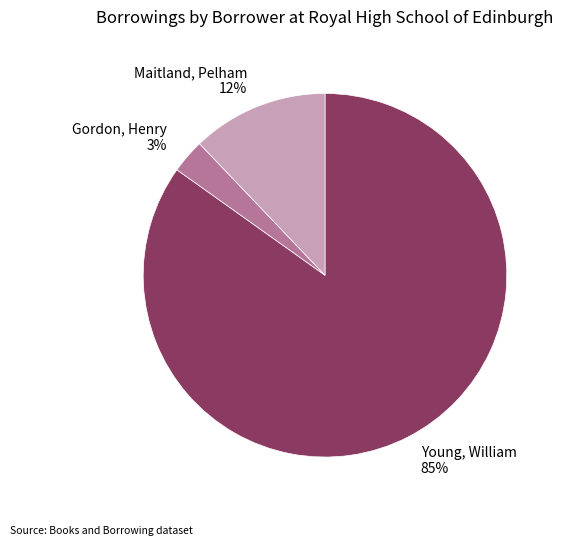

What is the largest slice in the pie chart?

Young, William